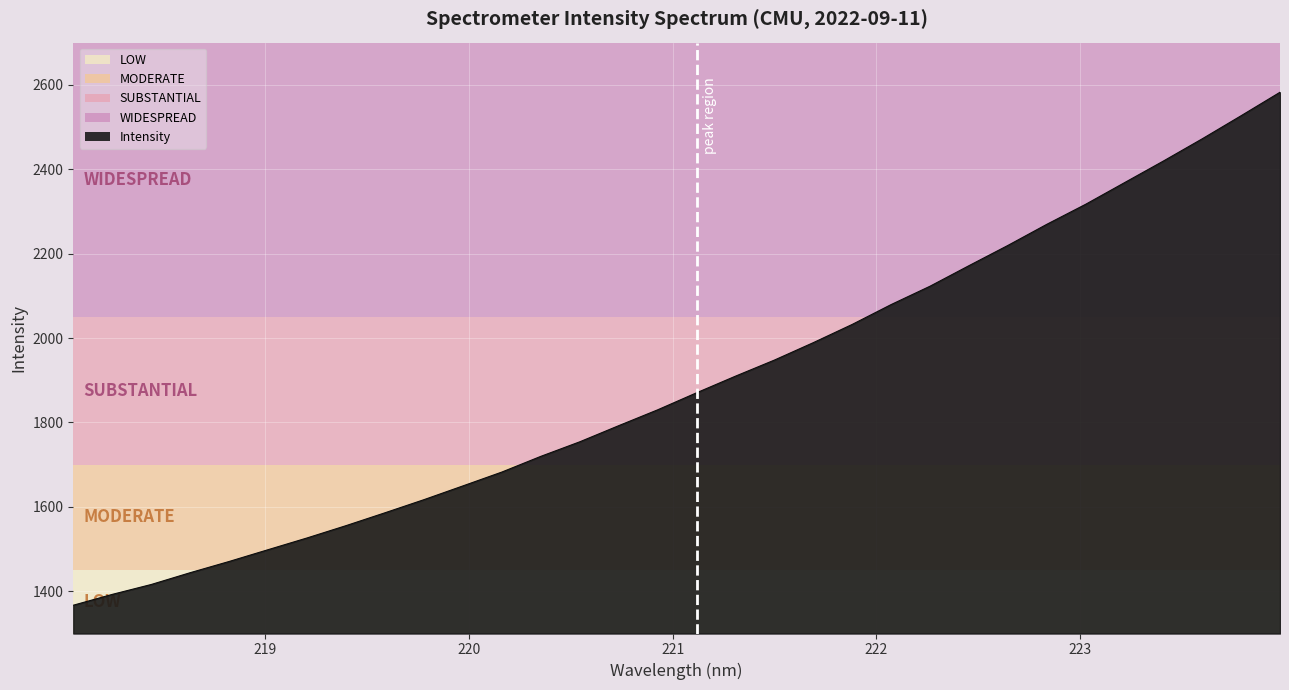

Count the number of data series in this chart.

1